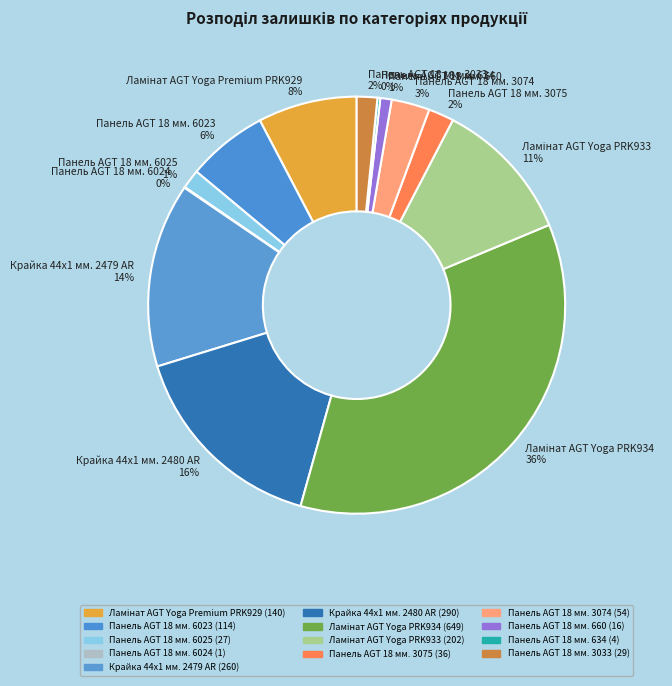

To the nearest percent, what is the difference between the largest and smallest slice percentages?

36%